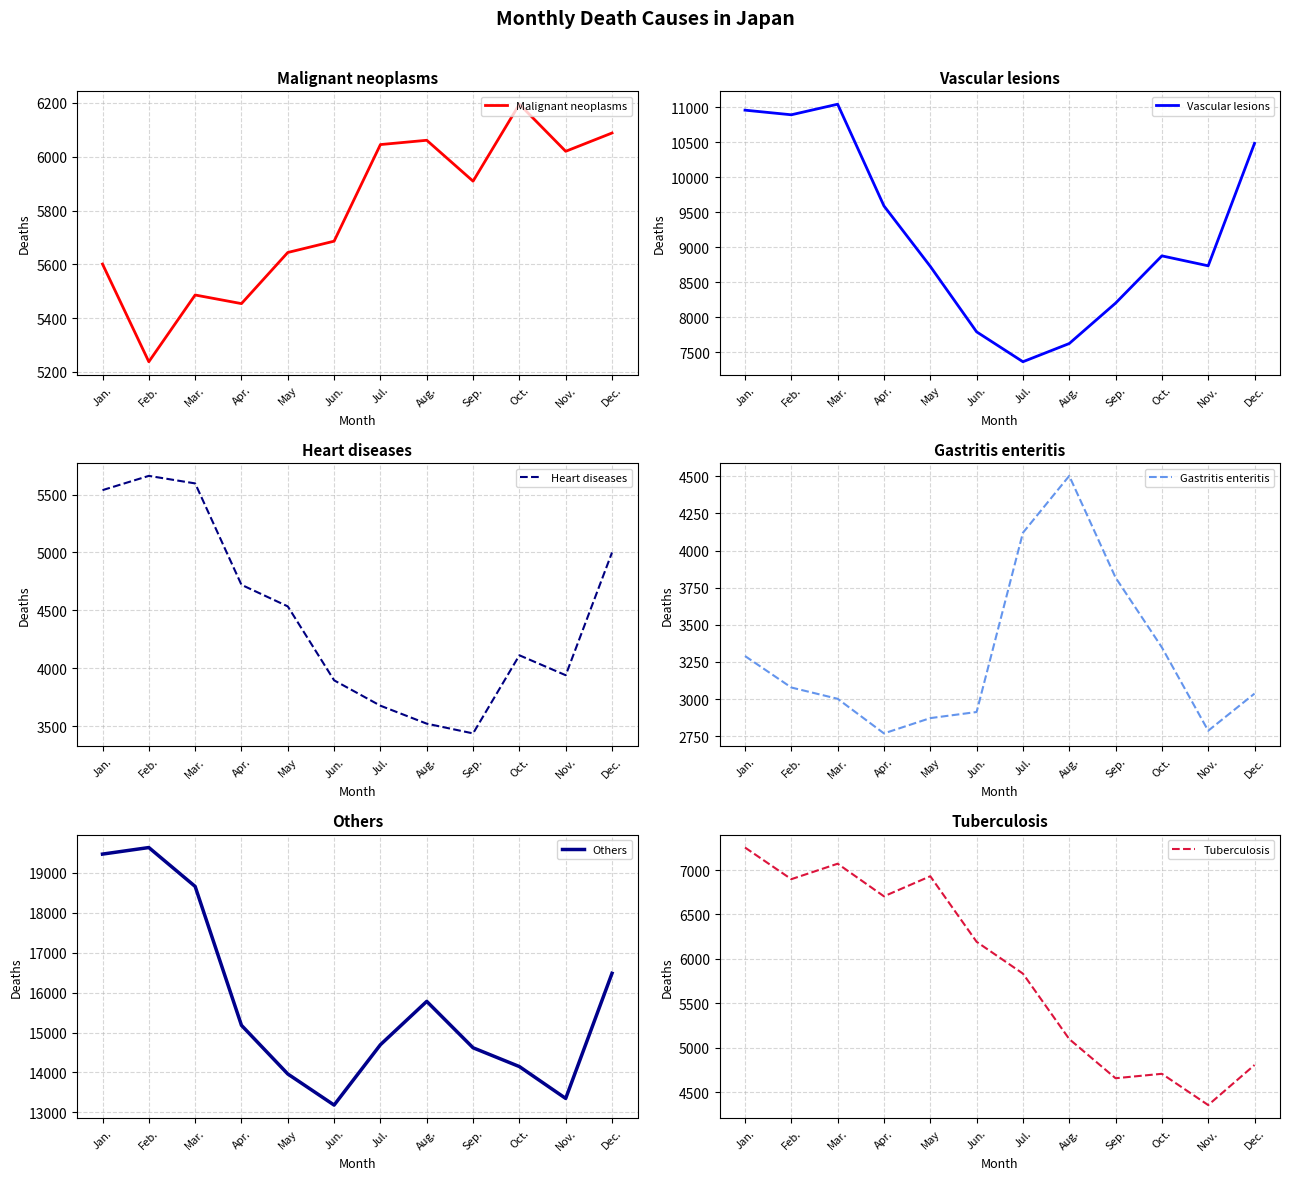

The value of Gastritis enteritis at Mar. is 1733. True or false?

False